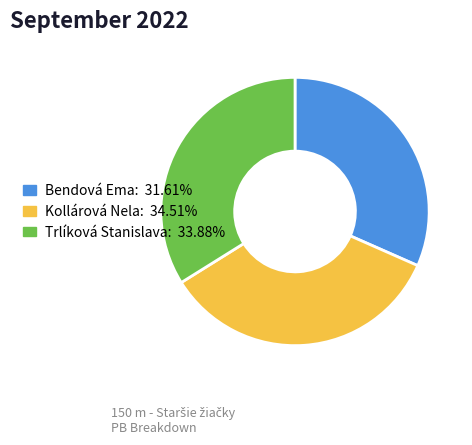

How many segments does this pie chart have?

3